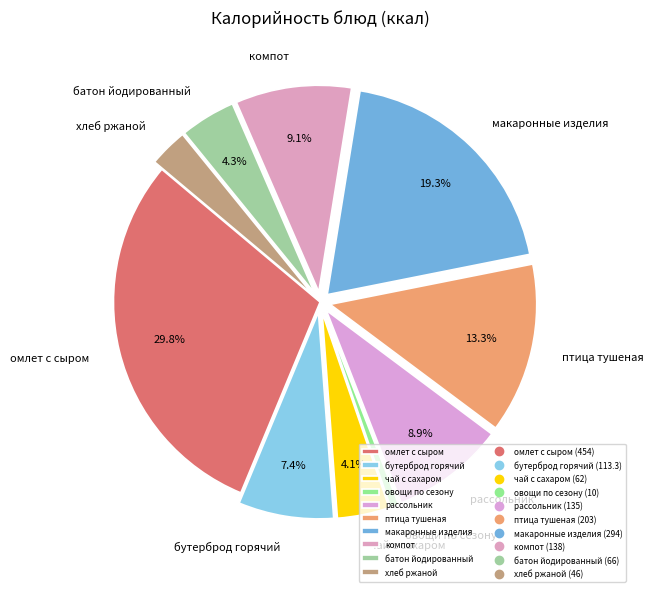

Is the sum of макаронные изделия and омлет с сыром greater than half?

No